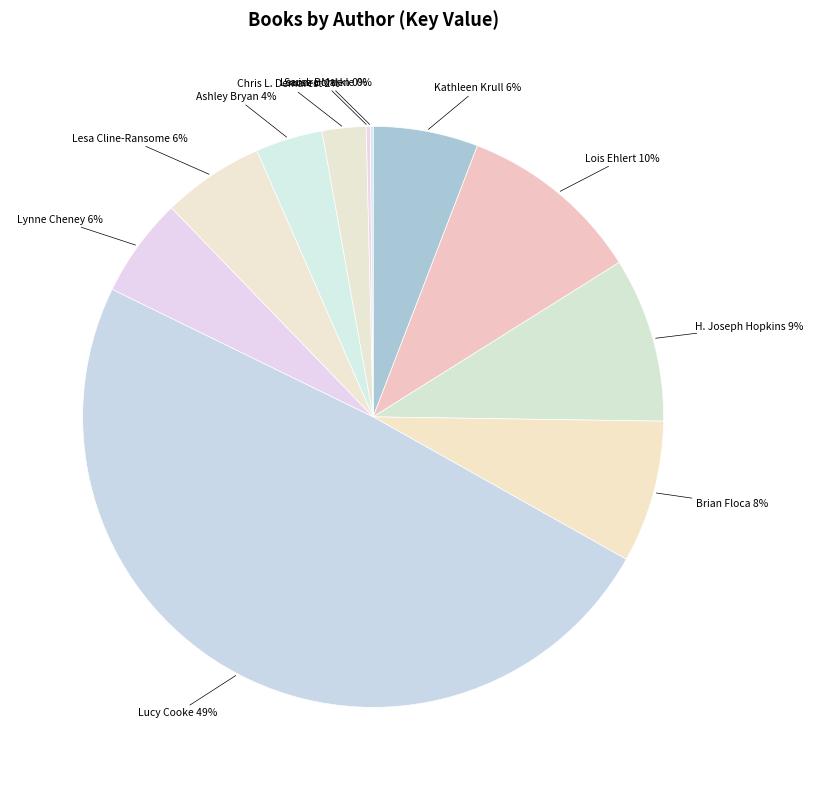

Does any single category account for the majority?

No